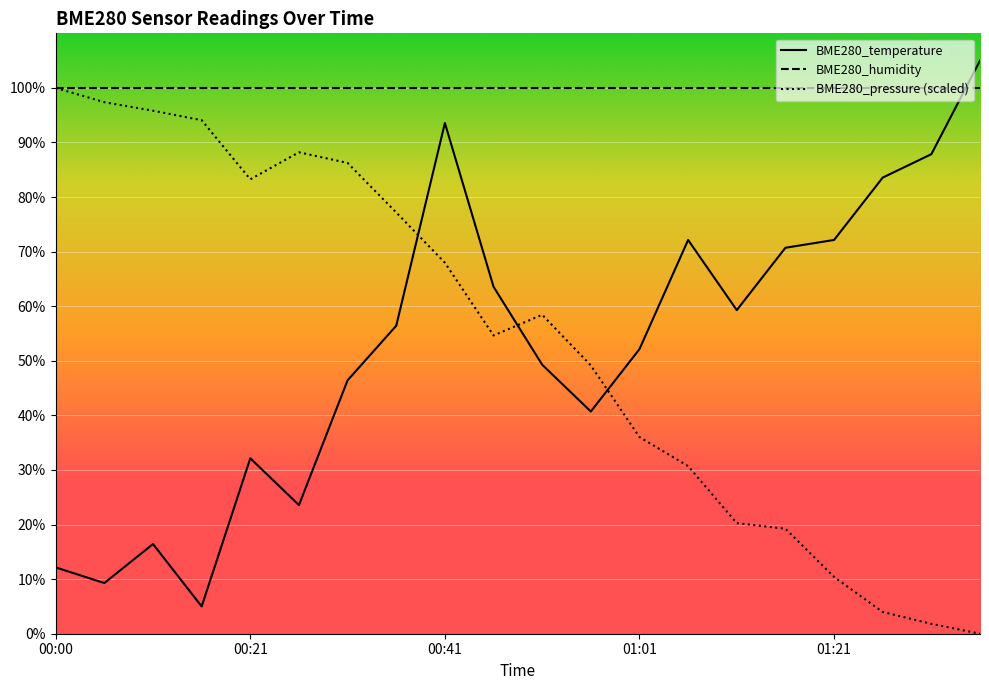

Which series changed the most between 00:36 and 00:41?

BME280_temperature